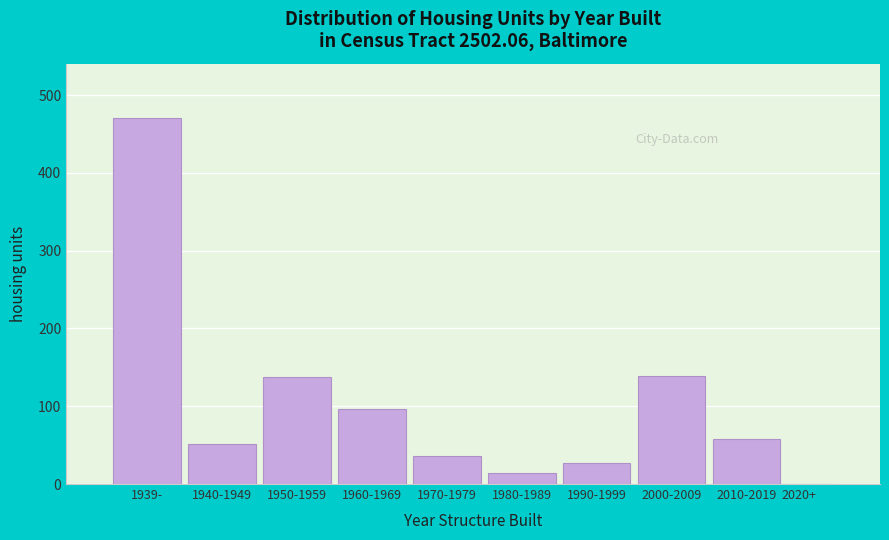

What is the maximum value shown in the chart?

470